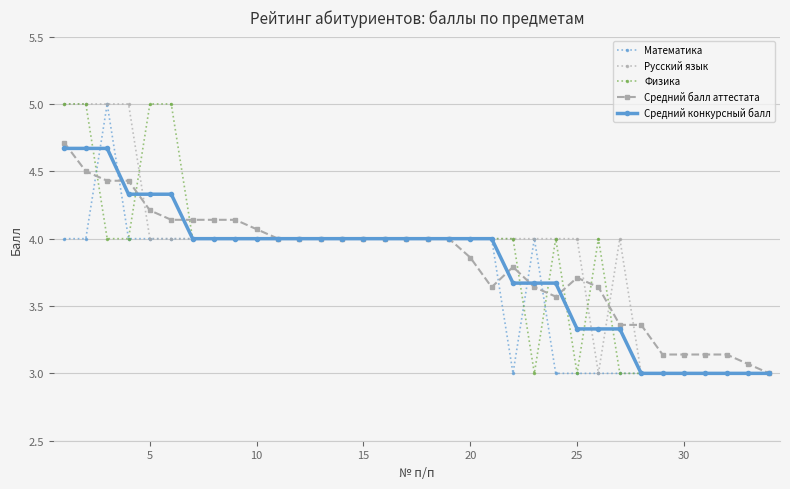

What is the value of the Физика point at the 1st from the left?

5.0